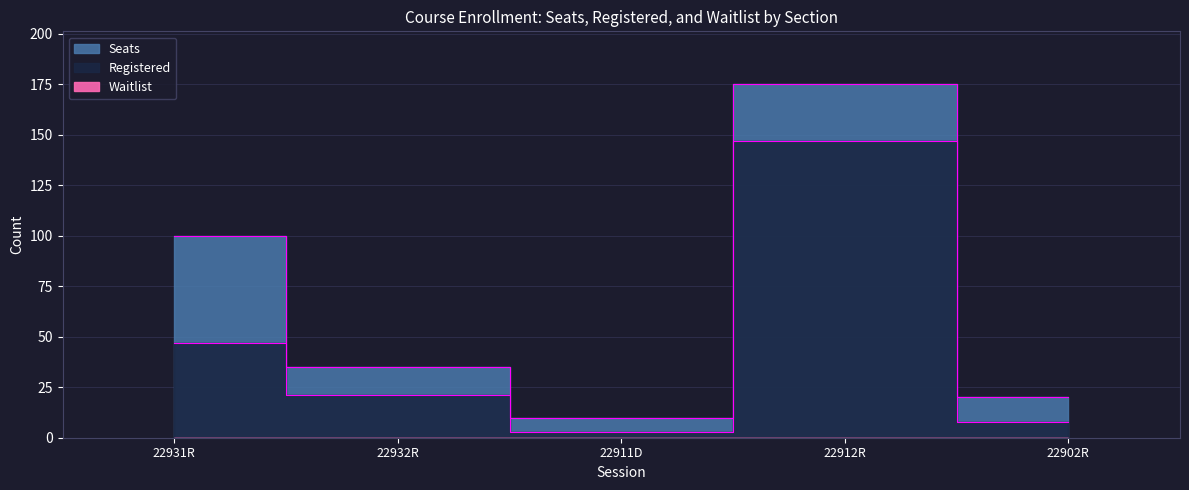

Does the chart have visible grid lines?

Yes